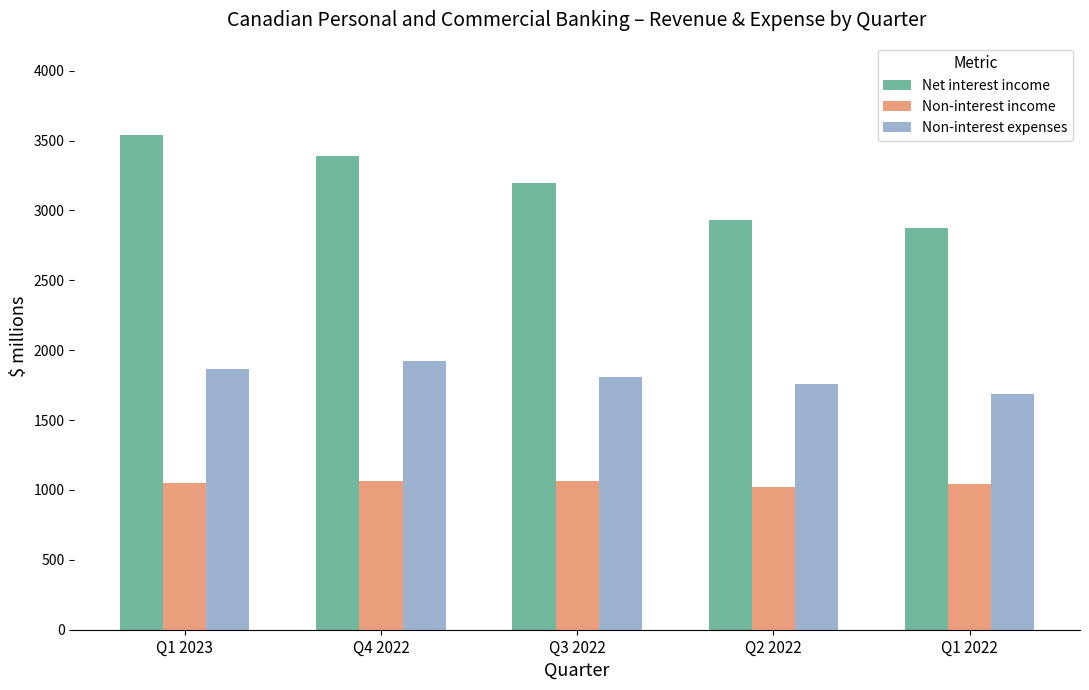

At which category does the chart reach its peak across all series?

Q1 2023